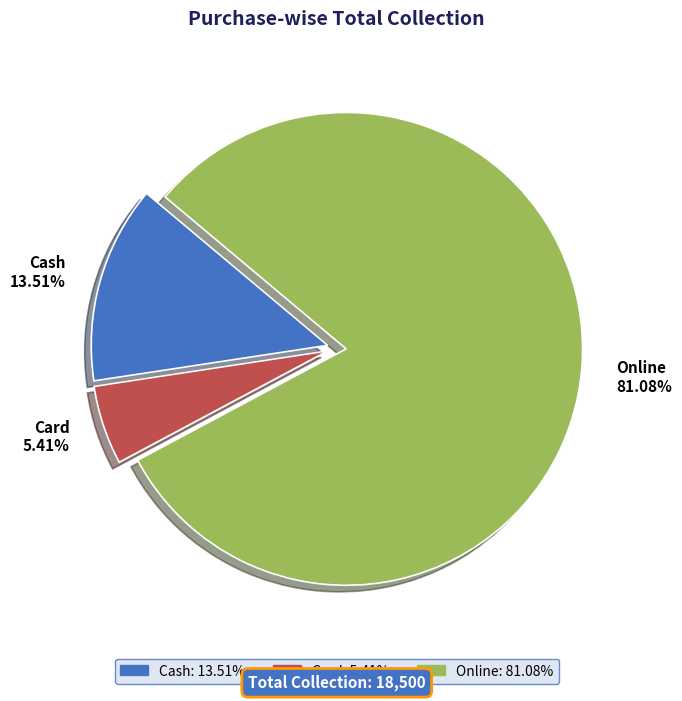

To the nearest percent, what is the average slice percentage?

33%